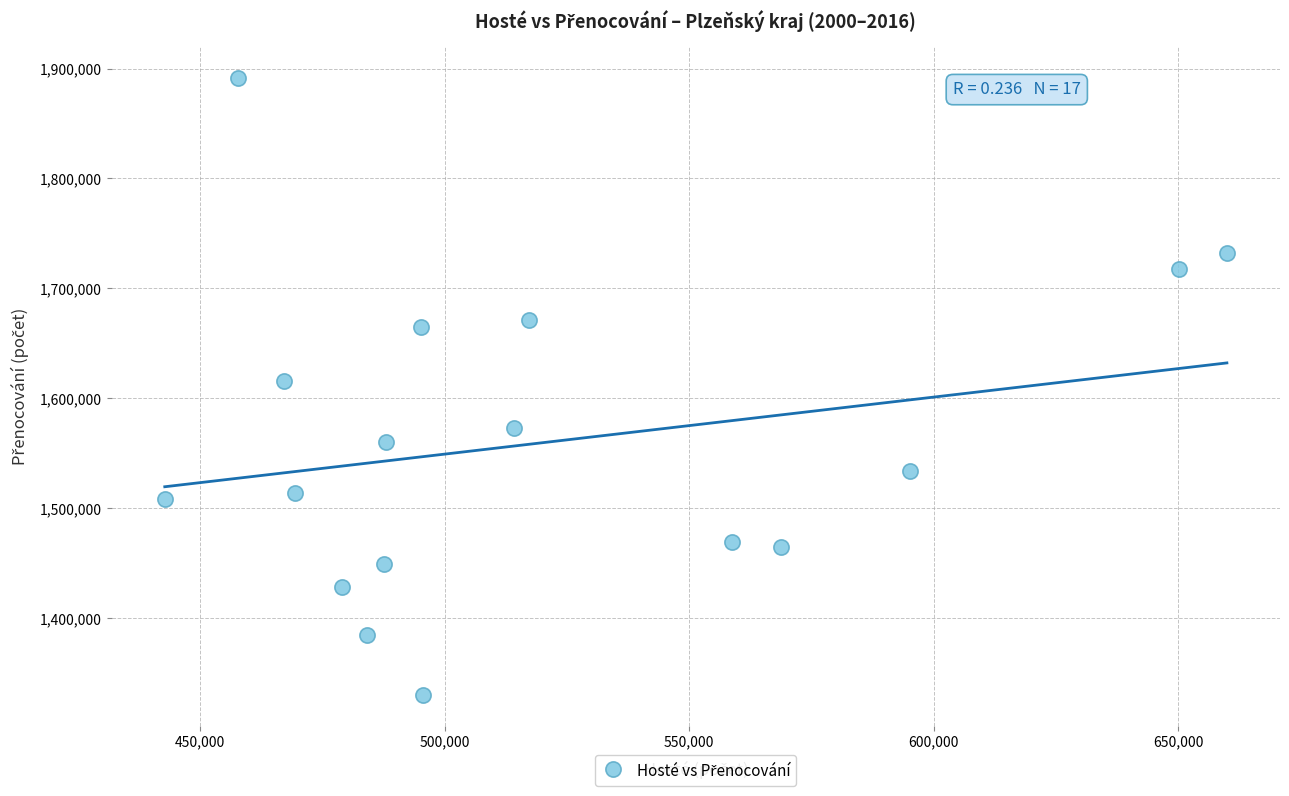

What is the range of X values (max minus min)?

217270